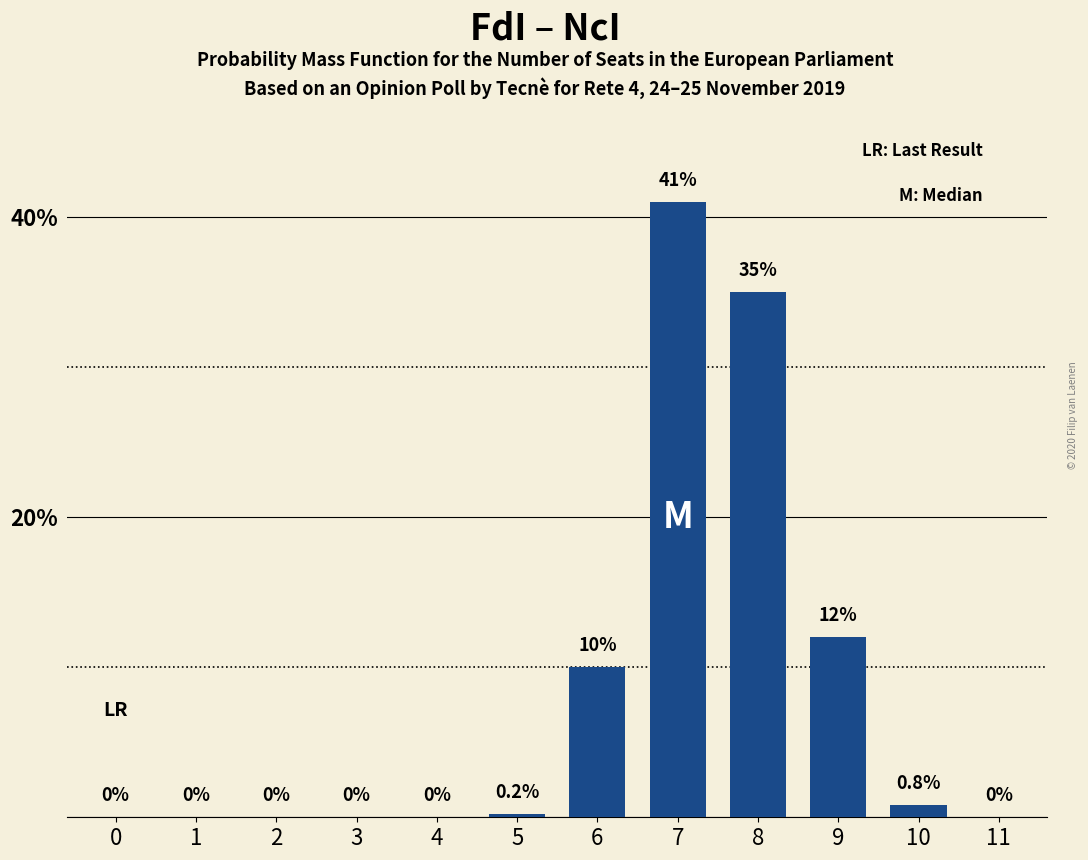

Reading right to left, what are all the values shown in this chart?

11=0.0	10=0.8	9=12.0	8=35.0	7=41.0	6=10.0	5=0.2	4=0.0	3=0.0	2=0.0	1=0.0	0=0.0